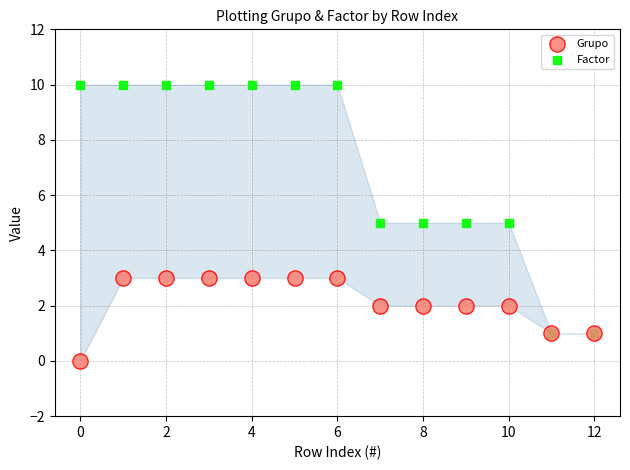

Which series has the largest Y range (max minus min)?

Factor